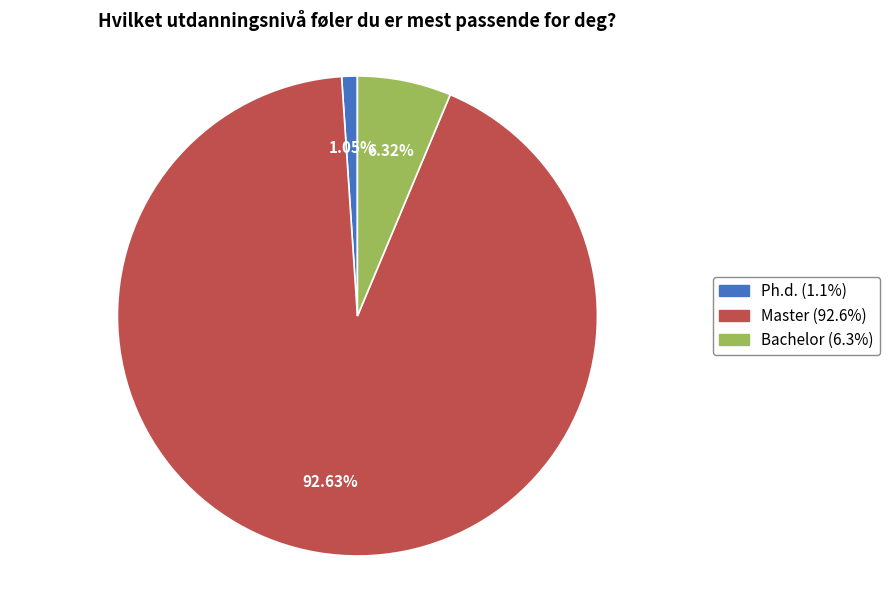

Count the number of slices in the pie.

3